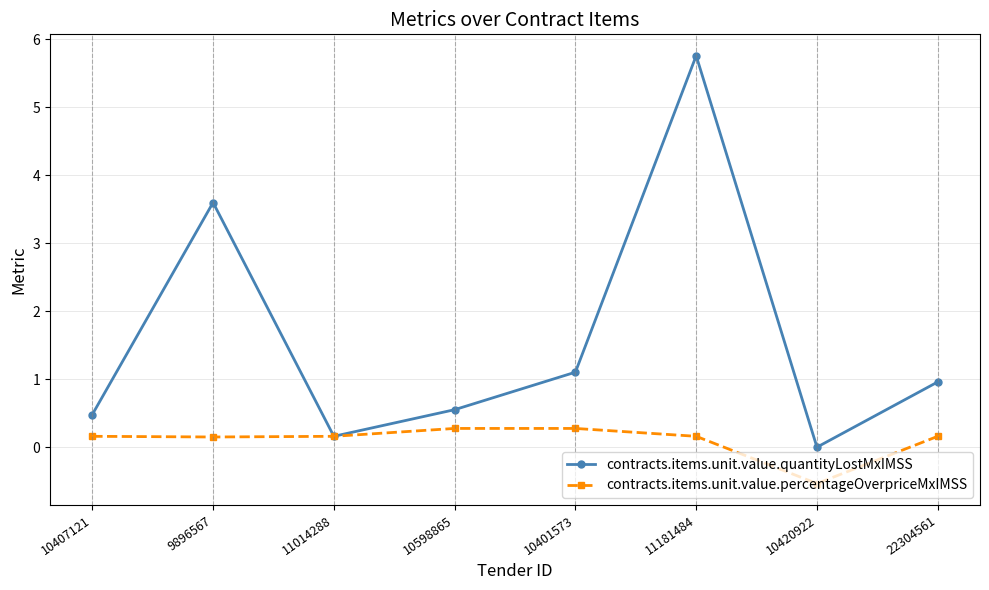

Is this an area chart (filled region under the line)?

No